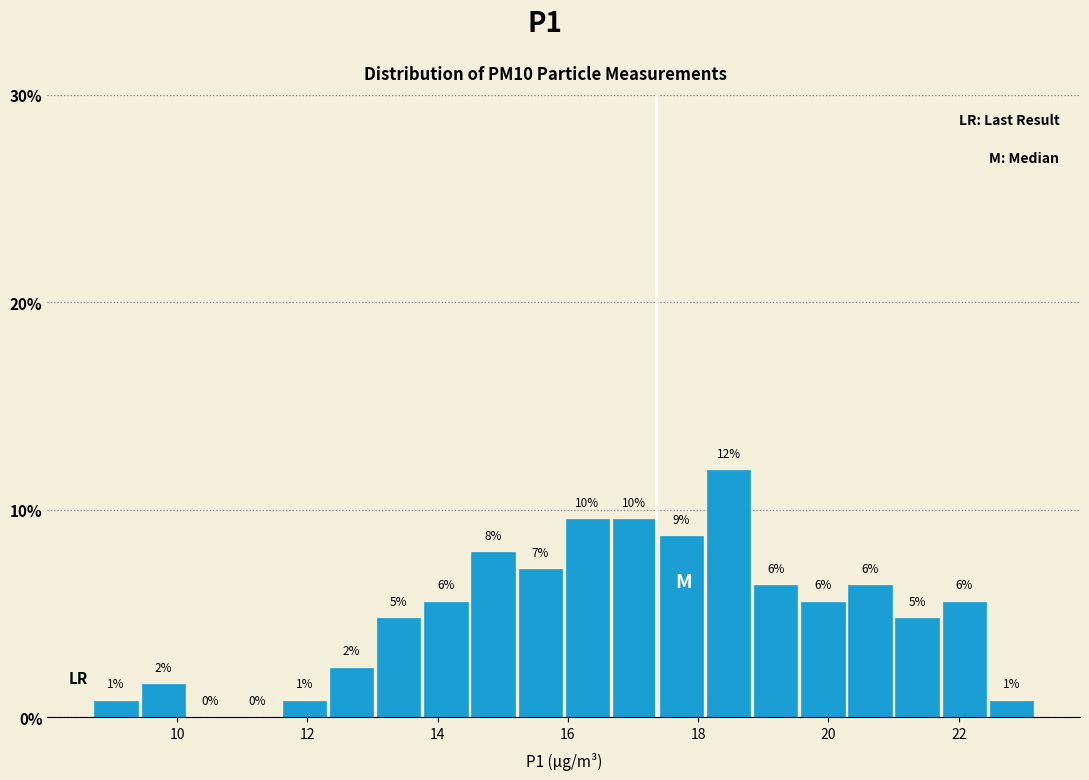

Around what value on the x-axis is the tallest bar? Give the approximate position of its centre, as read against the axis.

18.4